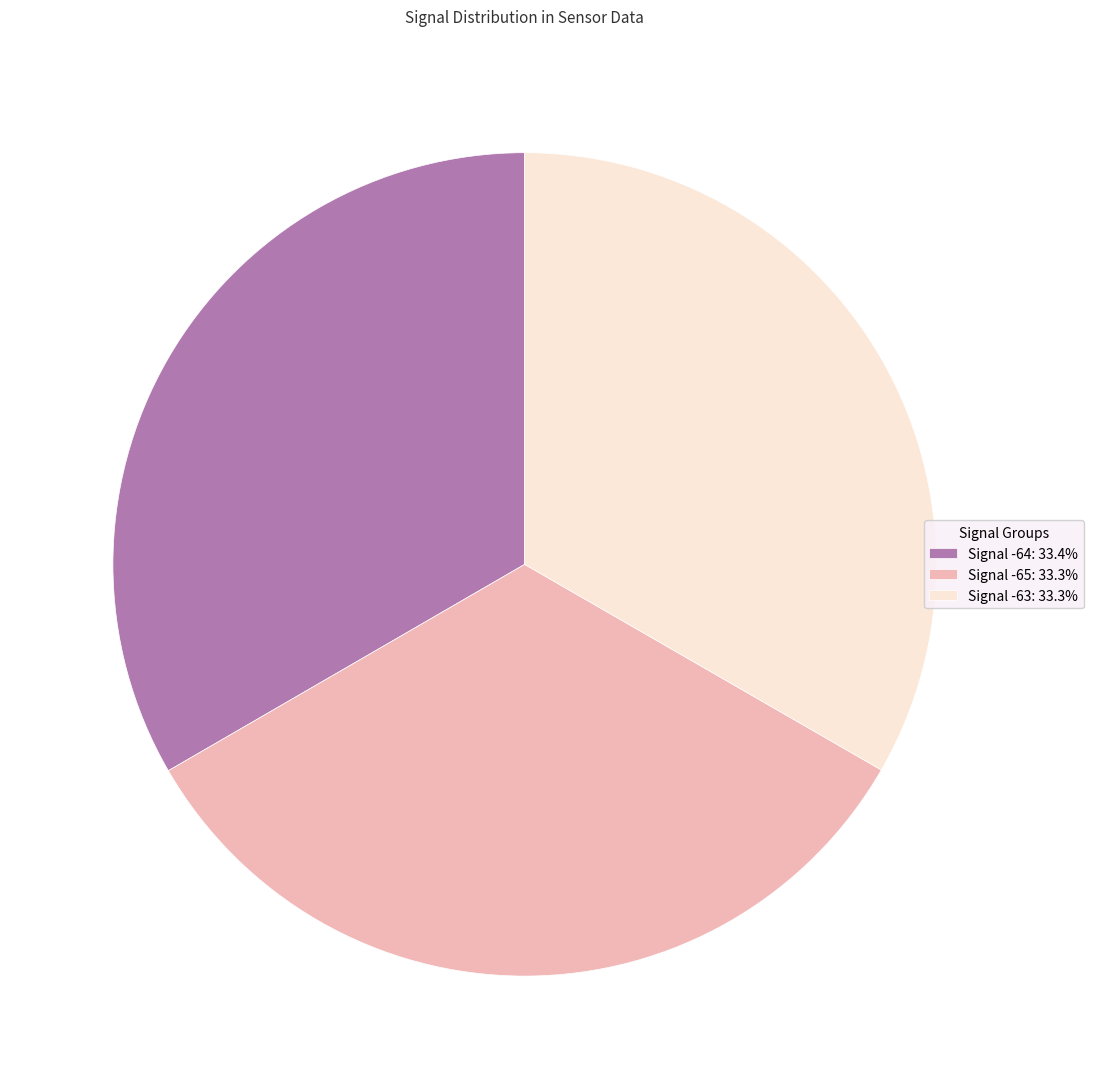

Approximately how many times larger is the value at Signal -63: 33.3% compared to Signal -64: 33.4%?

1.0